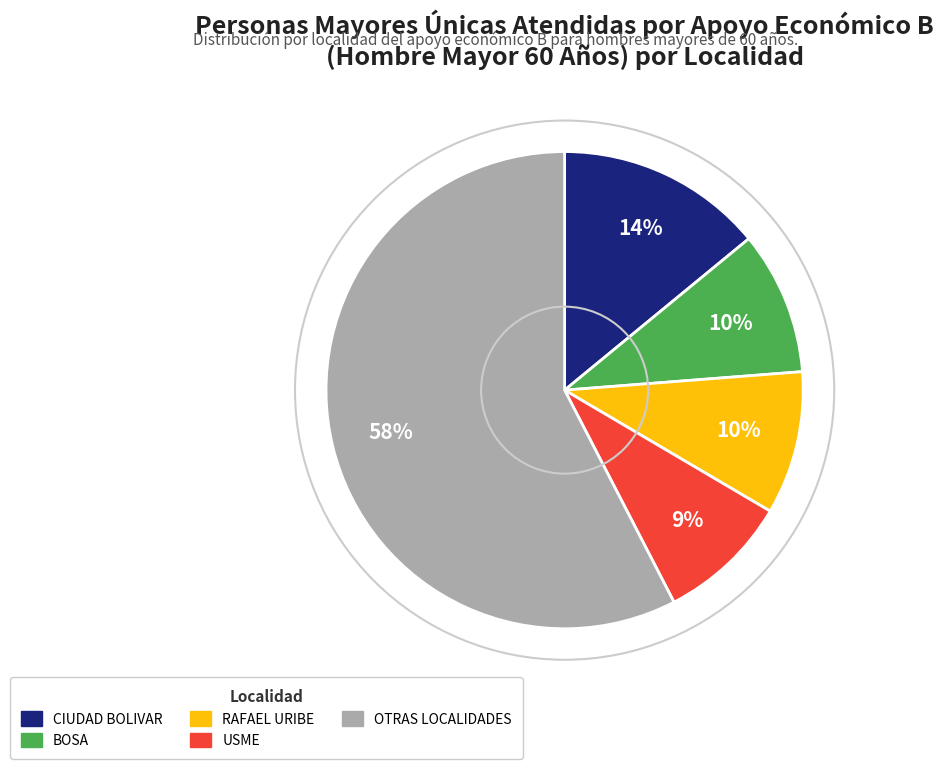

How many segments does this pie chart have?

5